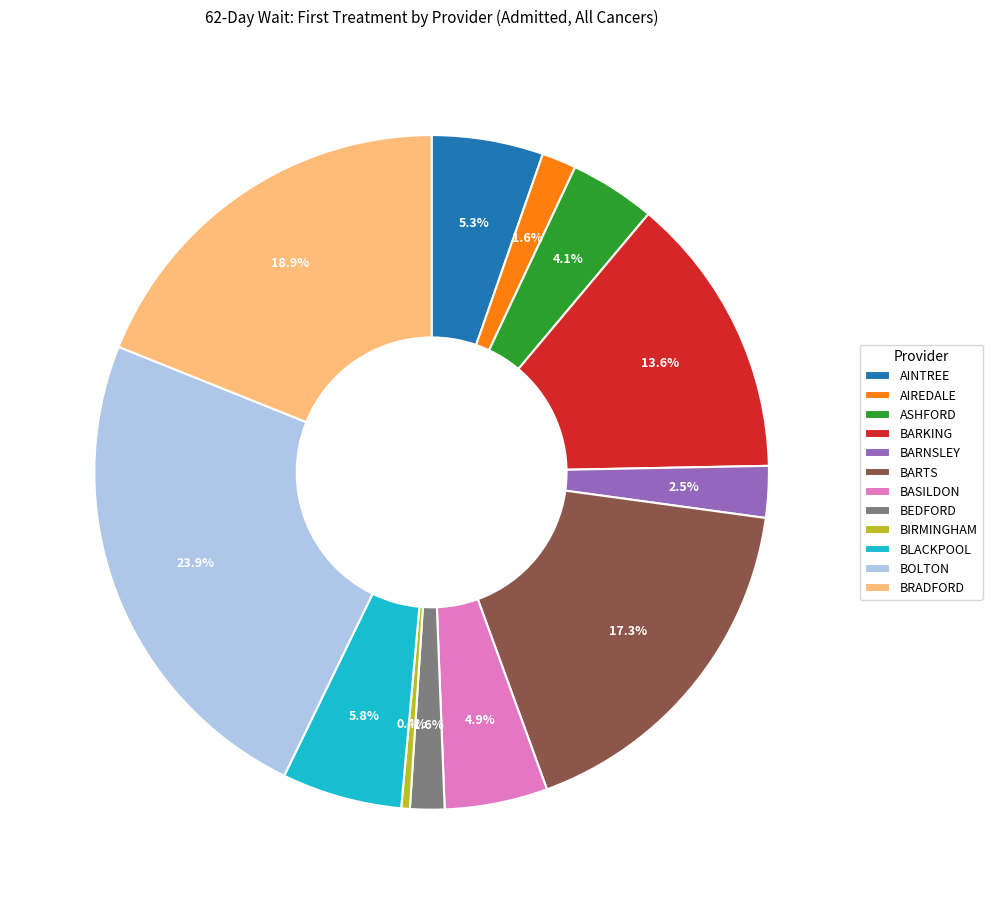

Approximately how many times larger is the value at AINTREE compared to BLACKPOOL?

0.9